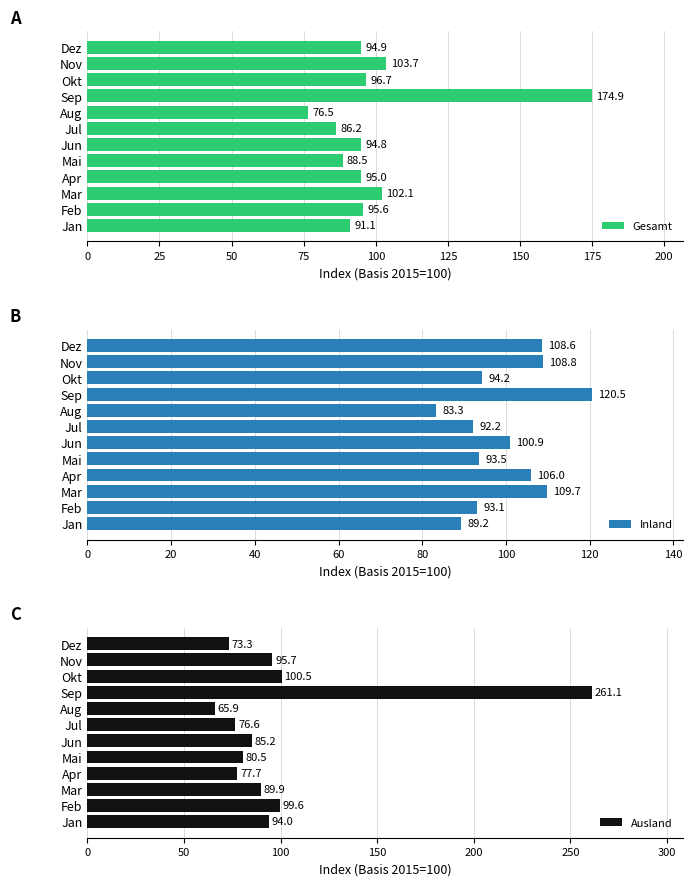

How many distinct data groups are displayed?

3